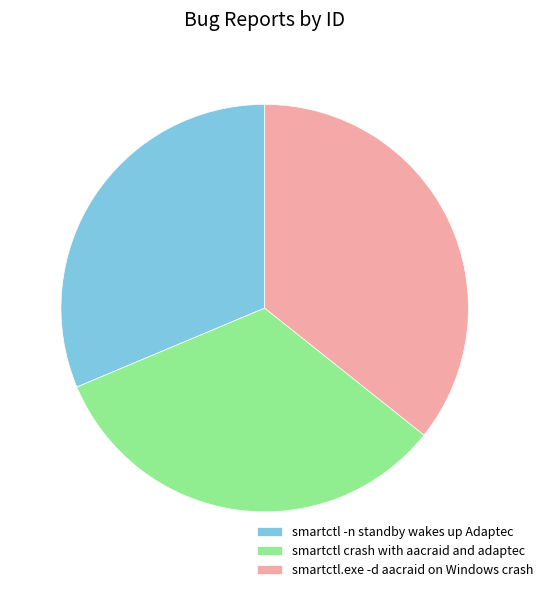

What is the smallest slice in the pie chart?

smartctl -n standby wakes up Adaptec